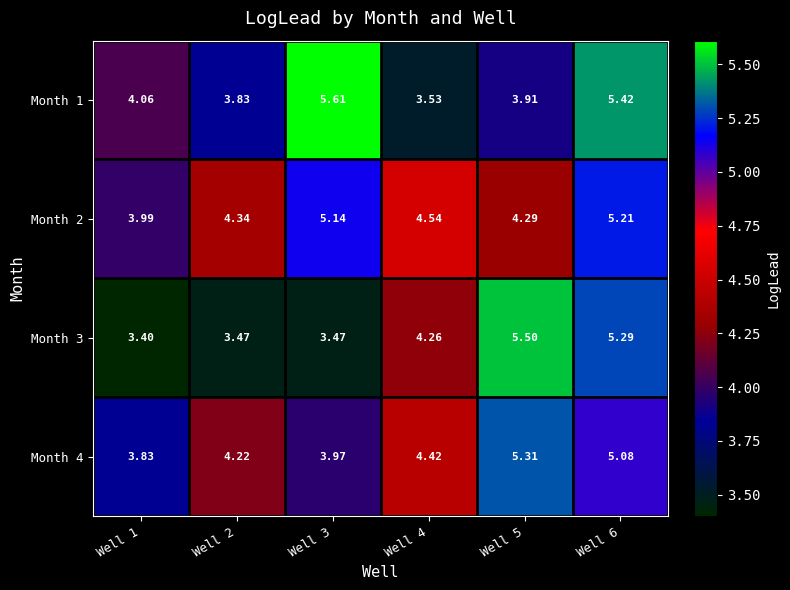

Is the value of Month 2 at Well 5 greater than the value of Month 3 at Well 2?

Yes